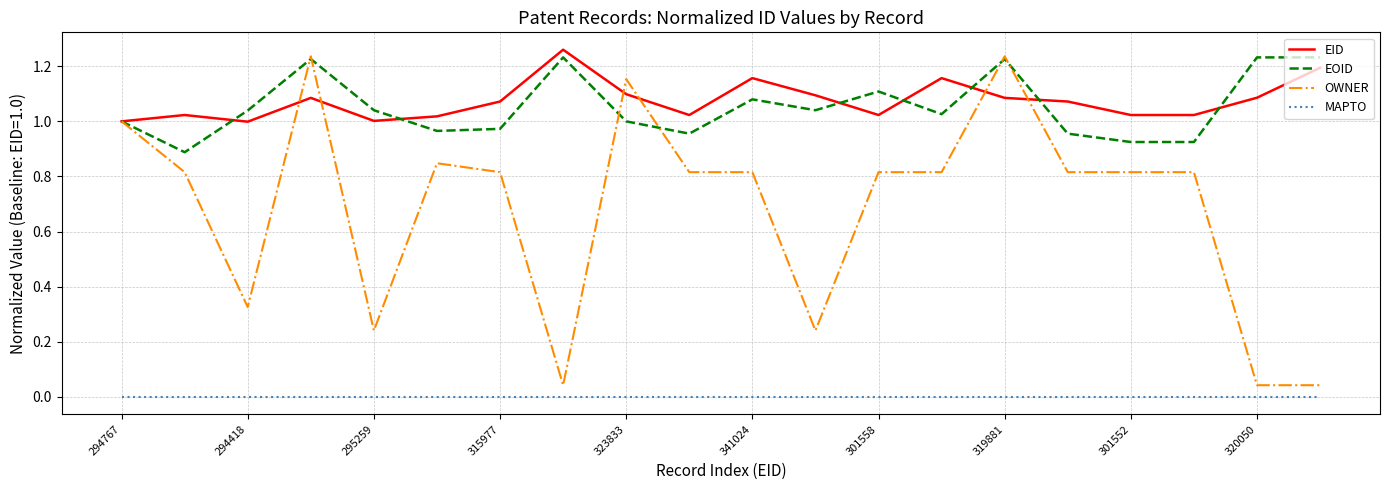

True or false: EOID and MAPTO intersect in this chart.

False